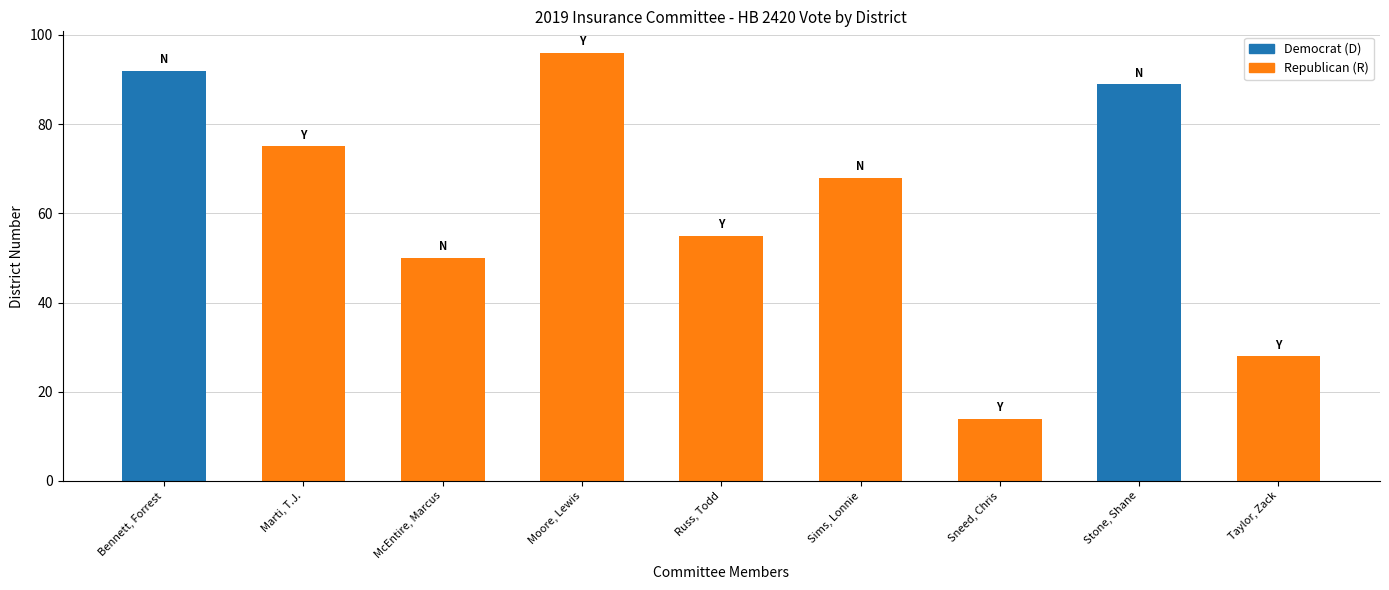

Rank the categories by value from lowest to highest.

Sneed, Chris, Taylor, Zack, McEntire, Marcus, Russ, Todd, Sims, Lonnie, Marti, T.J., Stone, Shane, Bennett, Forrest, Moore, Lewis